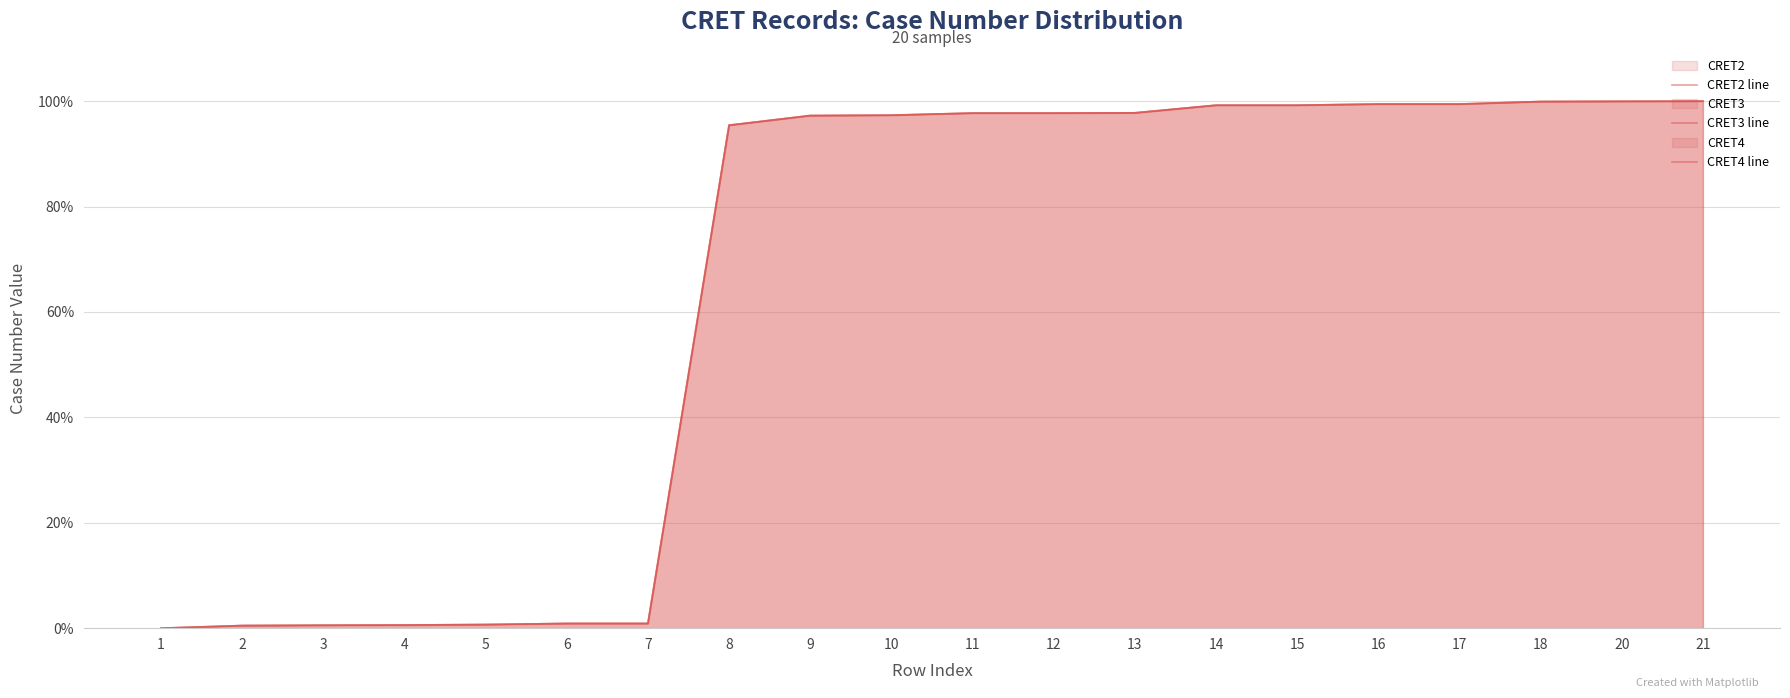

The value of CRET4 line at 6 is 1.2. True or false?

False